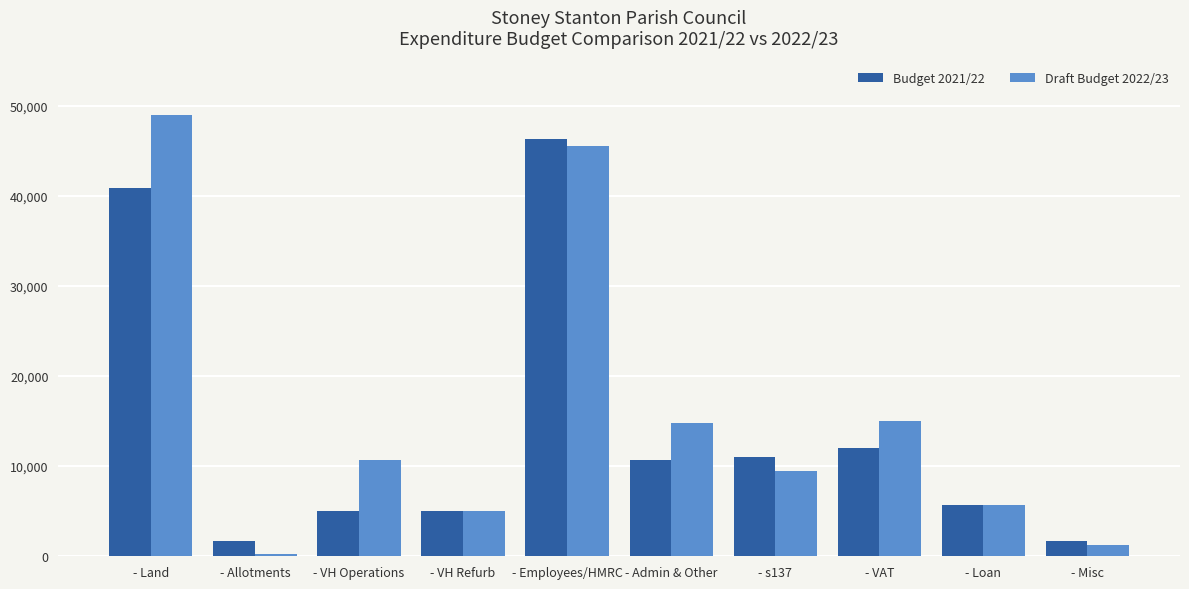

How many groups of bars are there?

10